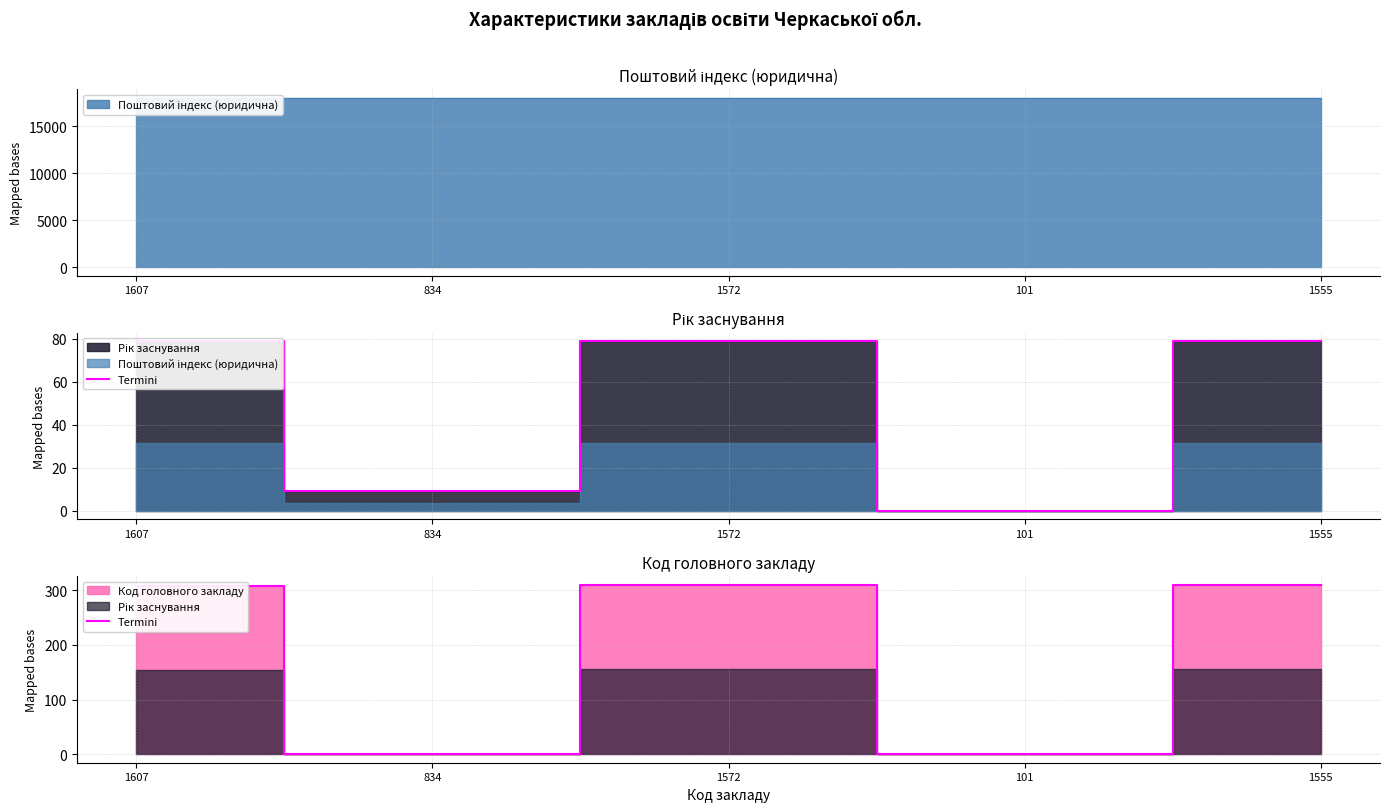

List the labels in order of value, largest first.

1572, 1555, 1607, 834, 101